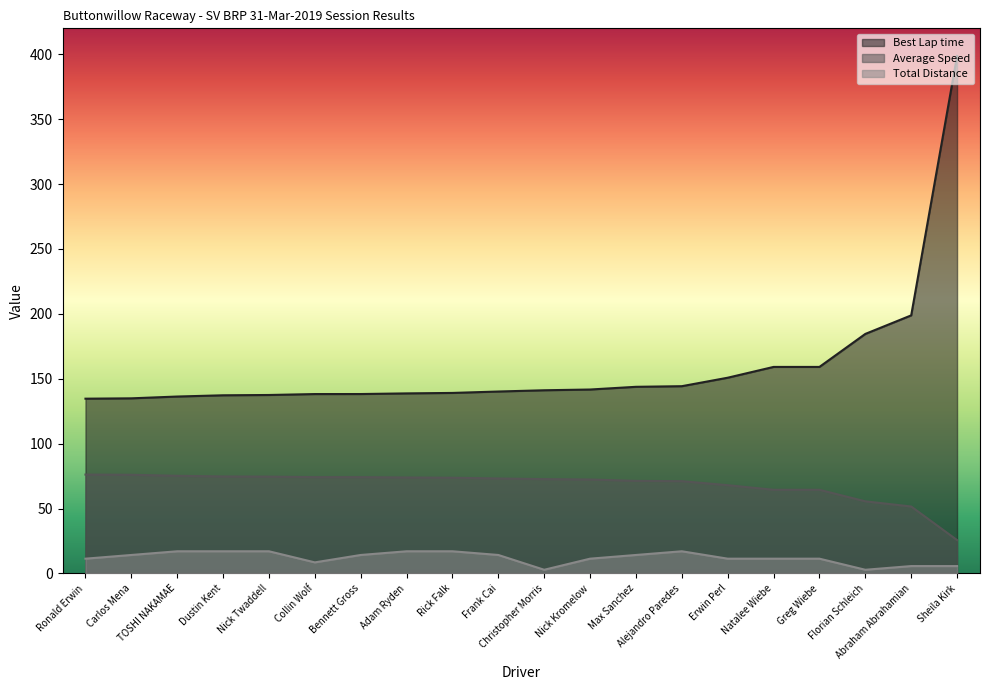

Reading left to right, extract all data points from this chart.

Best Lap time: 134.7	134.9	136.3	137.3	137.5	138.2	138.2	138.7	139.1	140.2	141.2	141.7	143.8	144.3	150.8	159.1	159.1	184.6	198.9	398.7
Average Speed: 76.2	76.0	75.3	74.7	74.6	74.2	74.2	74.0	73.8	73.2	72.7	72.4	71.3	71.1	68.0	64.5	64.5	55.6	51.6	25.7
Total Distance: 11.4	14.2	17.1	17.1	17.1	8.6	14.2	17.1	17.1	14.2	2.9	11.4	14.2	17.1	11.4	11.4	11.4	2.9	5.7	5.7